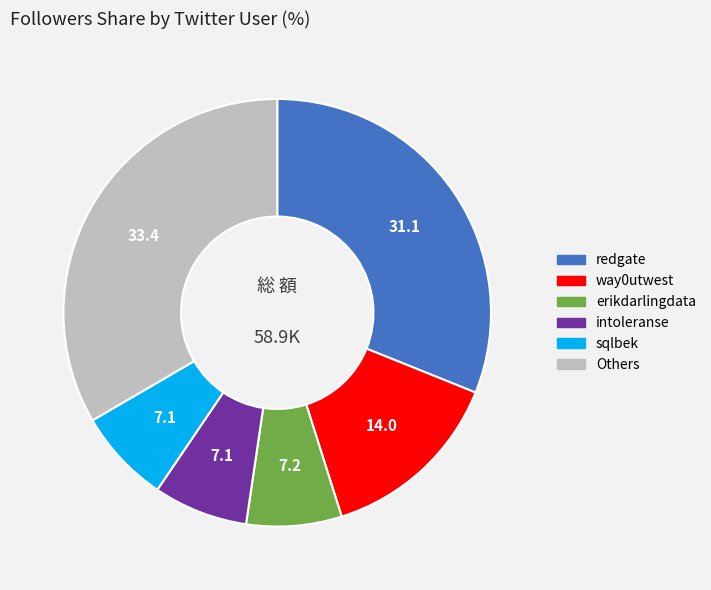

Does redgate account for over 50% of the chart?

No